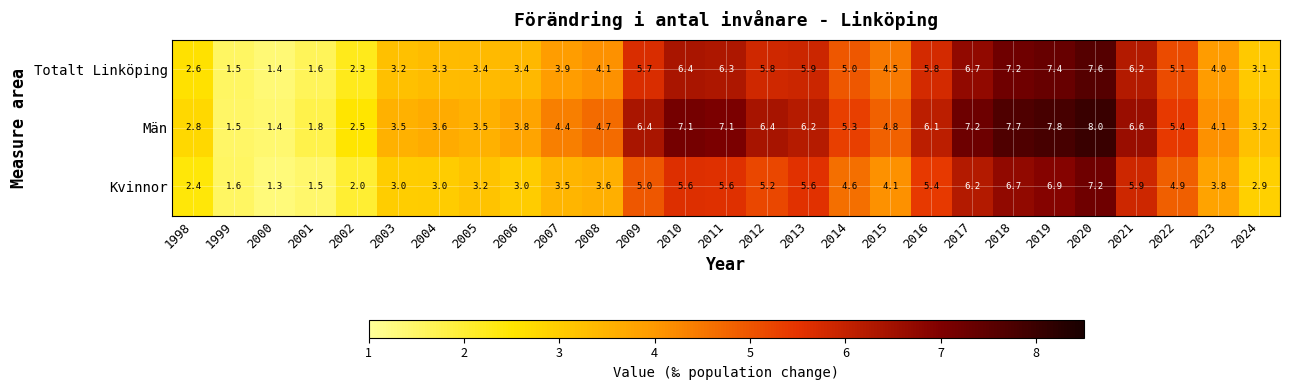

What is the difference between the Män values at 2011 and 2024?

3.9